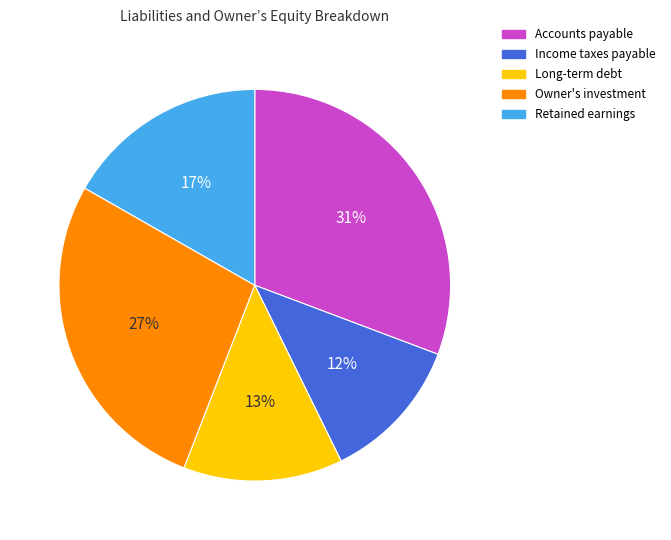

Which has a higher value, Retained earnings or Long-term debt?

Retained earnings